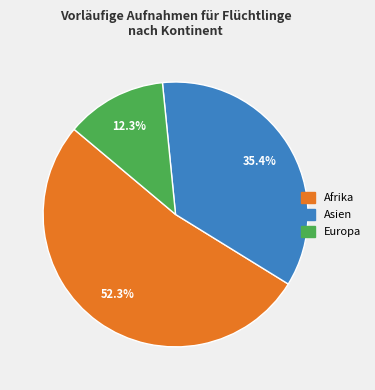

What is the ratio of the value at Asien to the value at Europa?

2.9